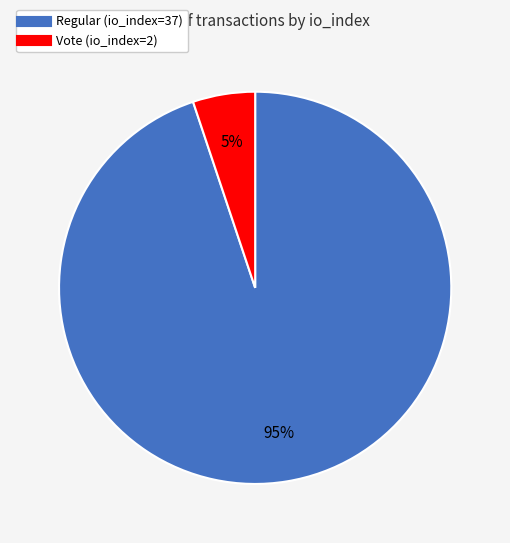

Between Vote (io_index=2) and Regular (io_index=37), which is larger?

Regular (io_index=37)